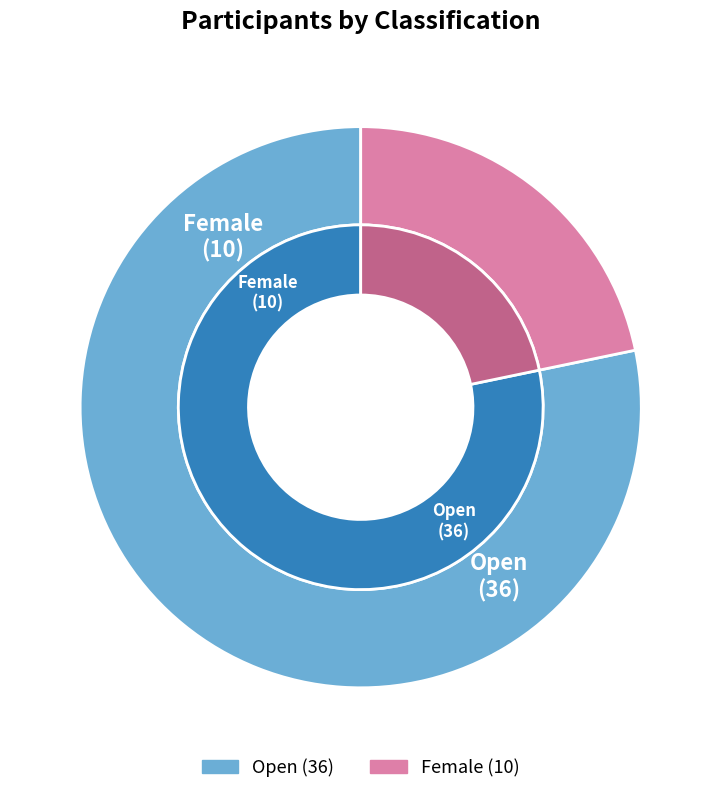

To the nearest percent, what percentage of the pie is Open?

78%